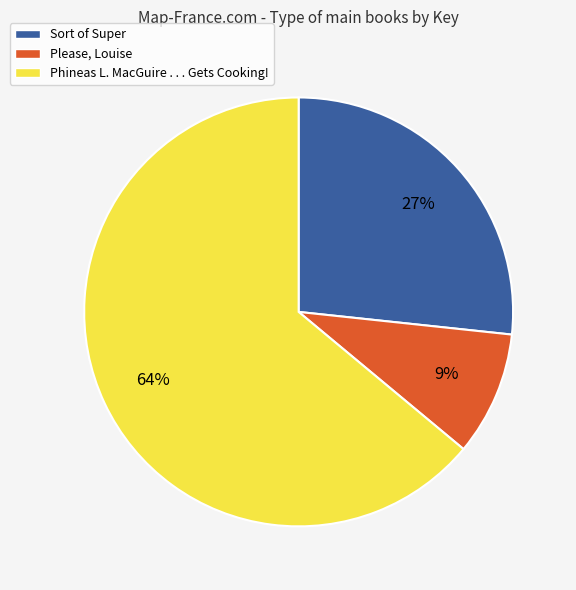

Count the number of slices in the pie.

3